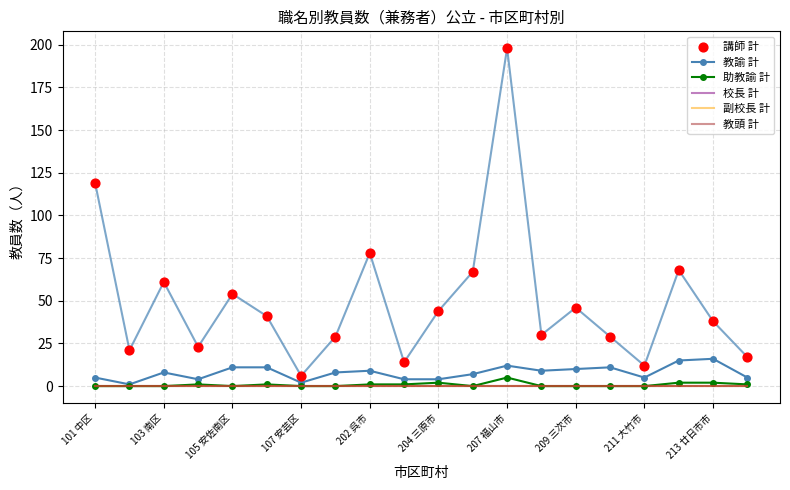

Which series reaches the maximum Y coordinate?

講師 計